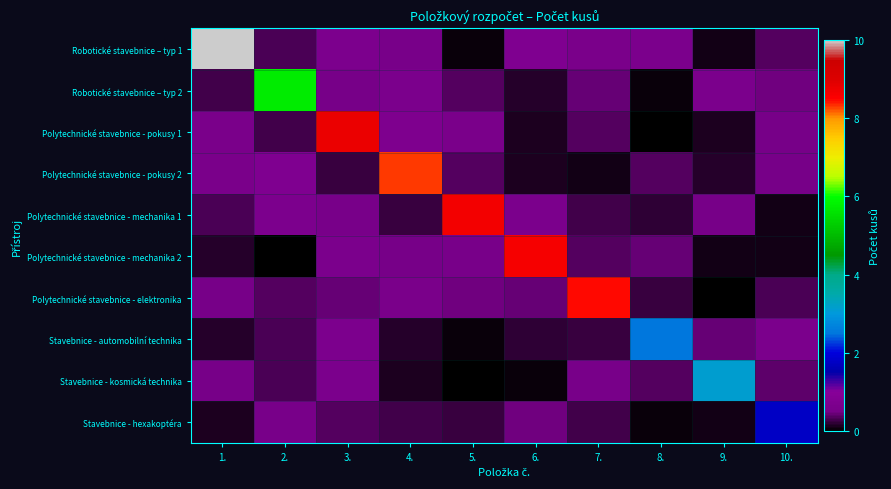

Count the number of data series in this chart.

10